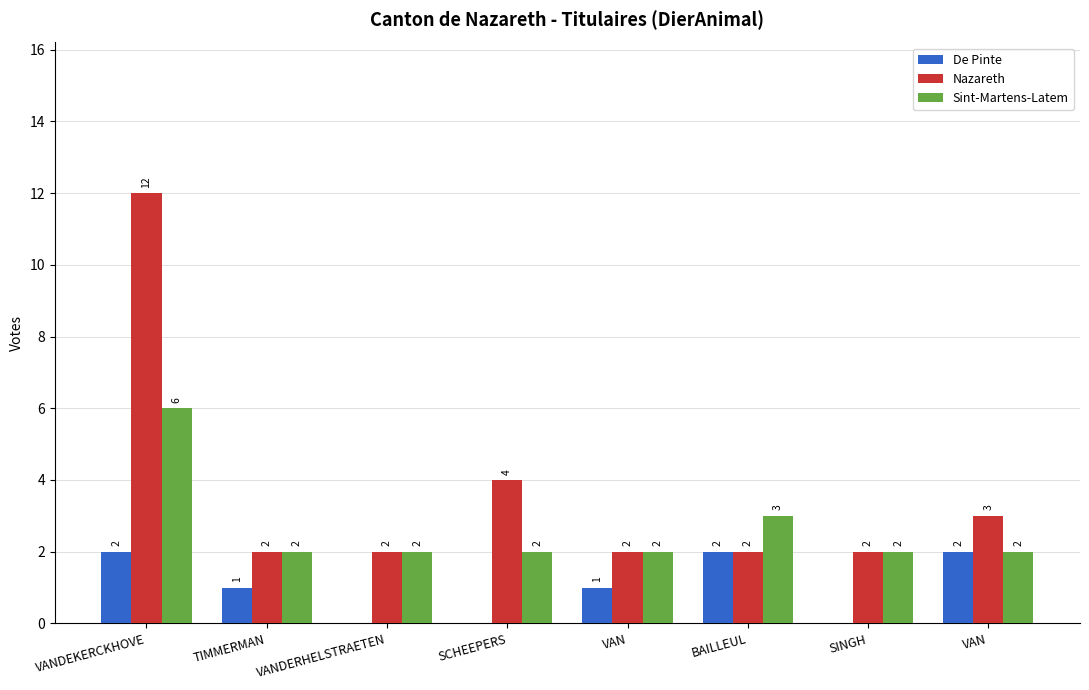

Which category has the lowest value in the Nazareth series?

TIMMERMAN